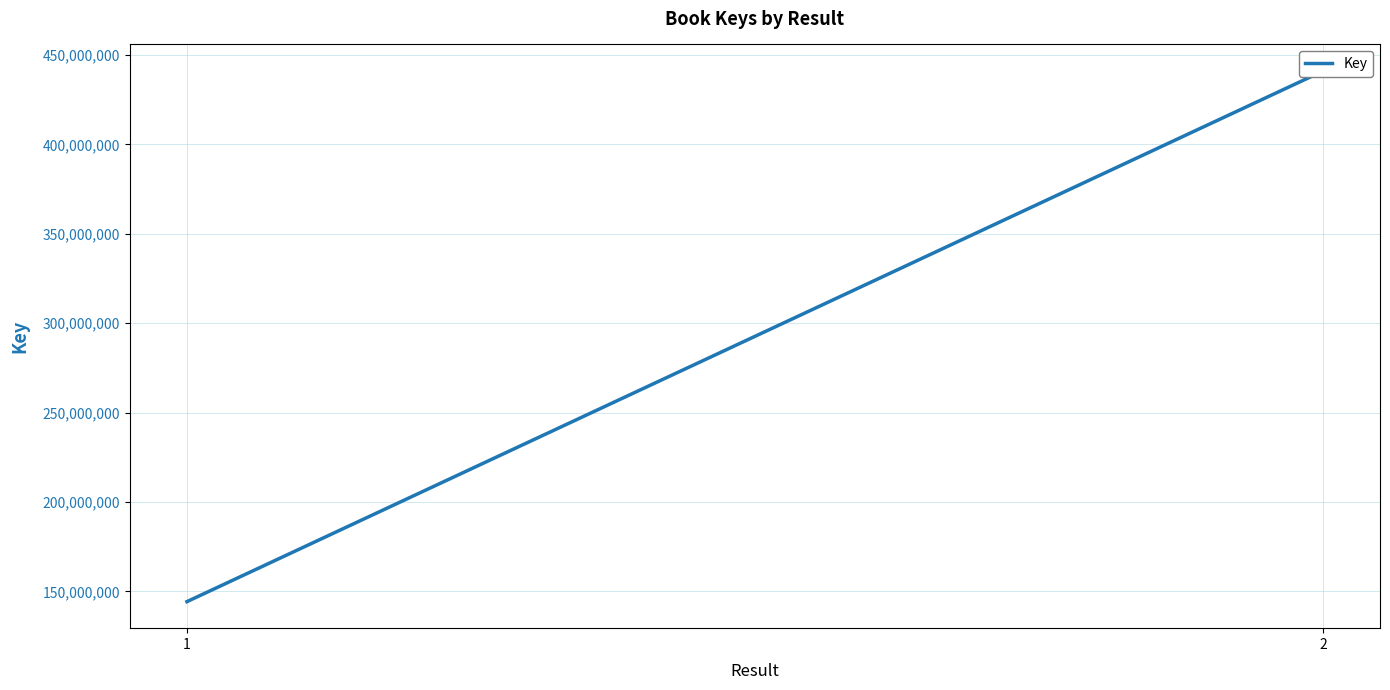

What value does the data have at 2, to the nearest 10?

441124030